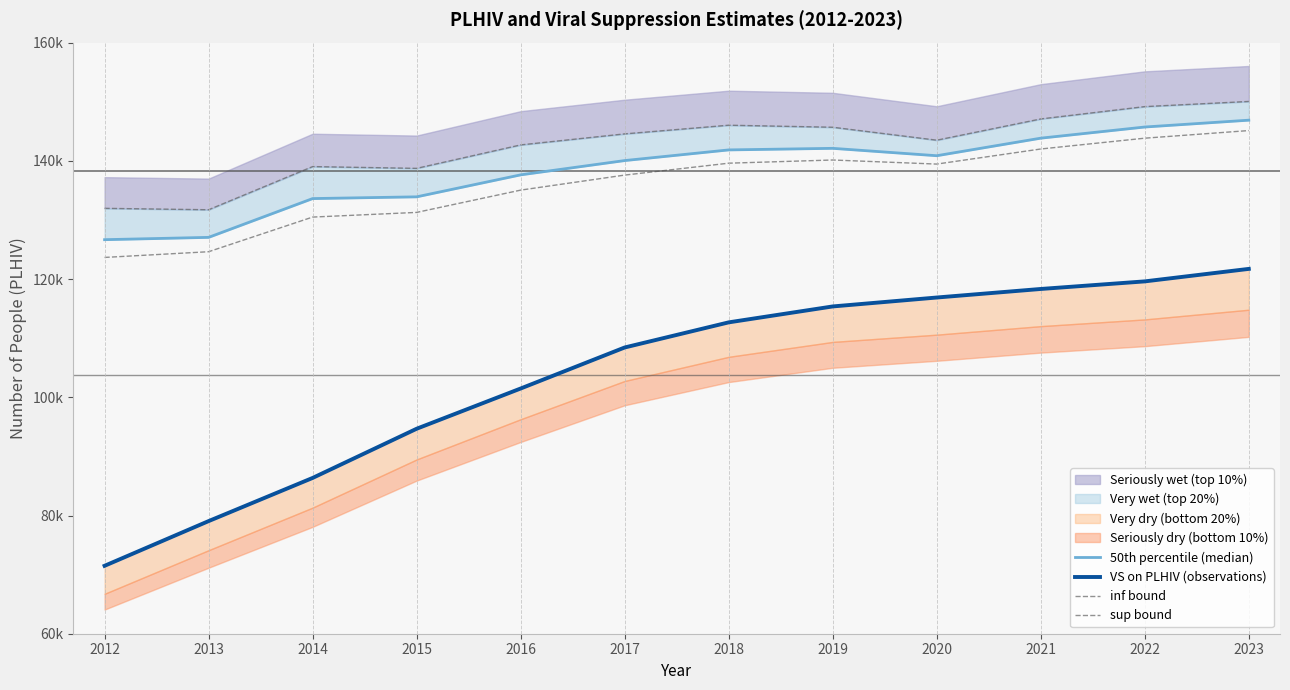

Between 2023 and 2012, which is larger?

2023